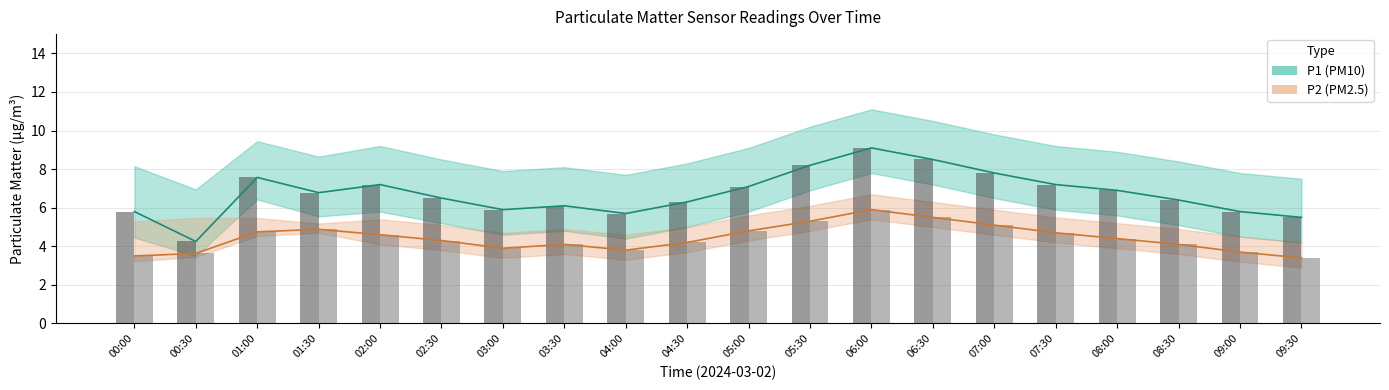

Between 08:30 and 02:30, which is larger?

02:30